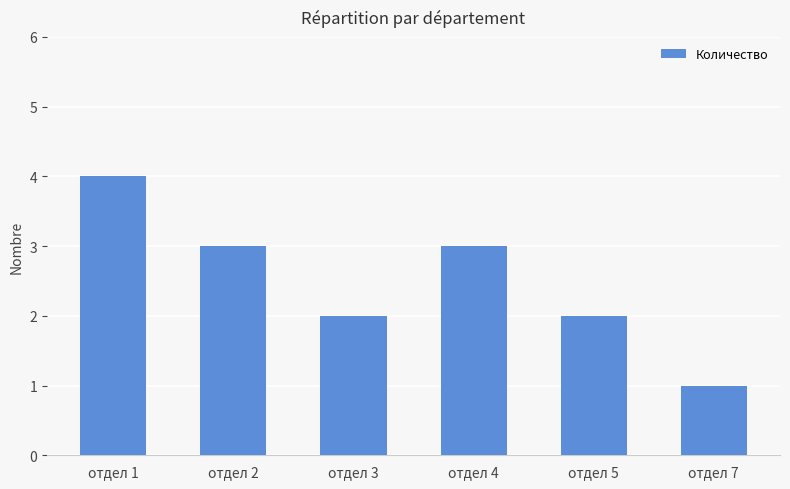

What is the smallest value displayed?

1